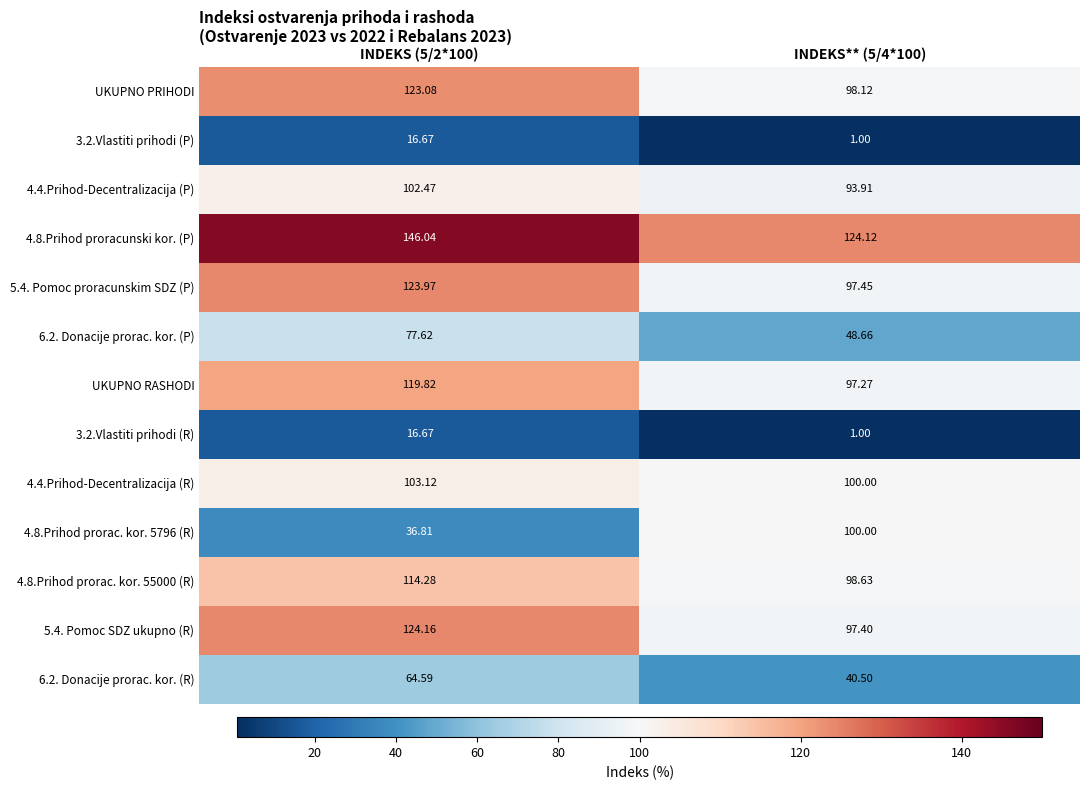

Is the value of 4.8.Prihod prorac. kor. 5796 (R) at INDEKS (5/2*100) greater than the value of UKUPNO PRIHODI at INDEKS (5/2*100)?

No